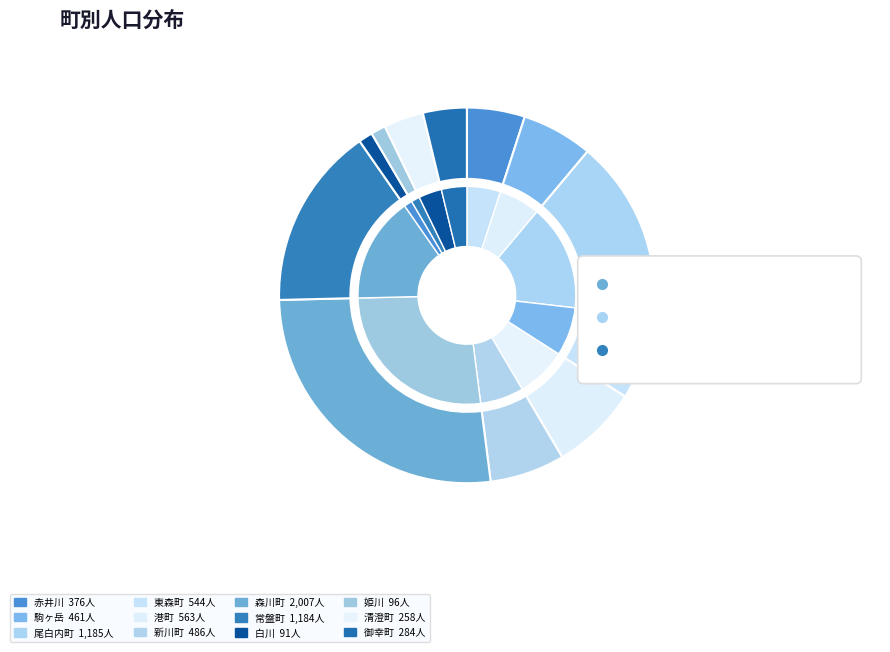

Which has a higher value, 尾白内町 or 駒ヶ岳?

尾白内町